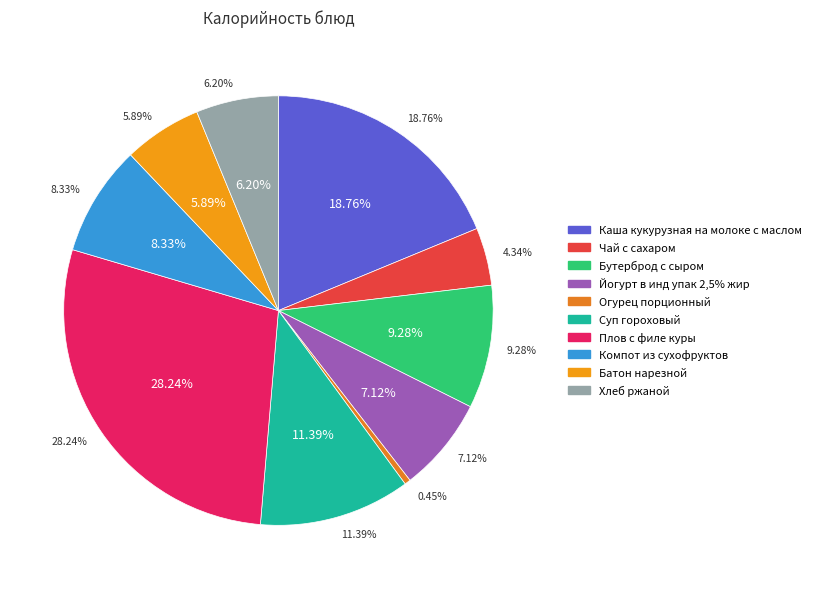

To the nearest percent, what is the difference between the largest and smallest slice percentages?

28%